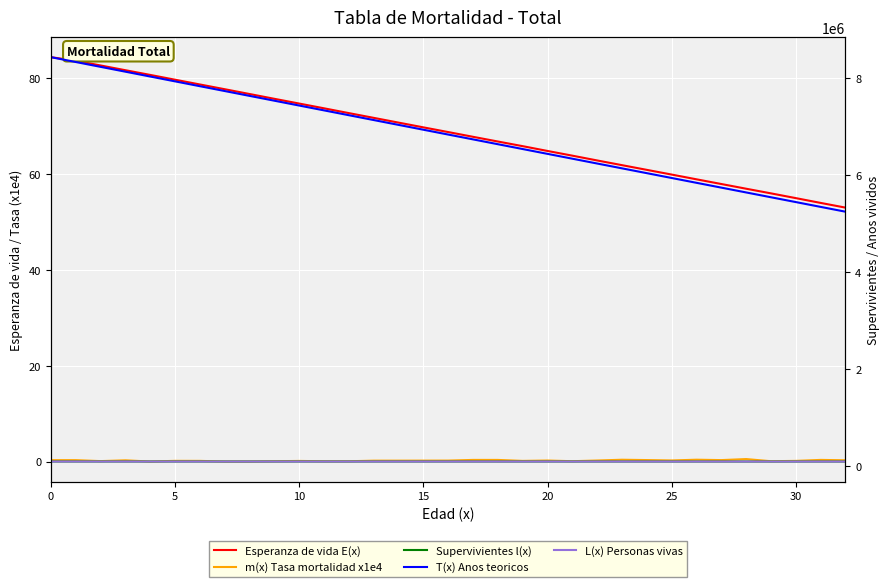

How many data points does each series have?

33